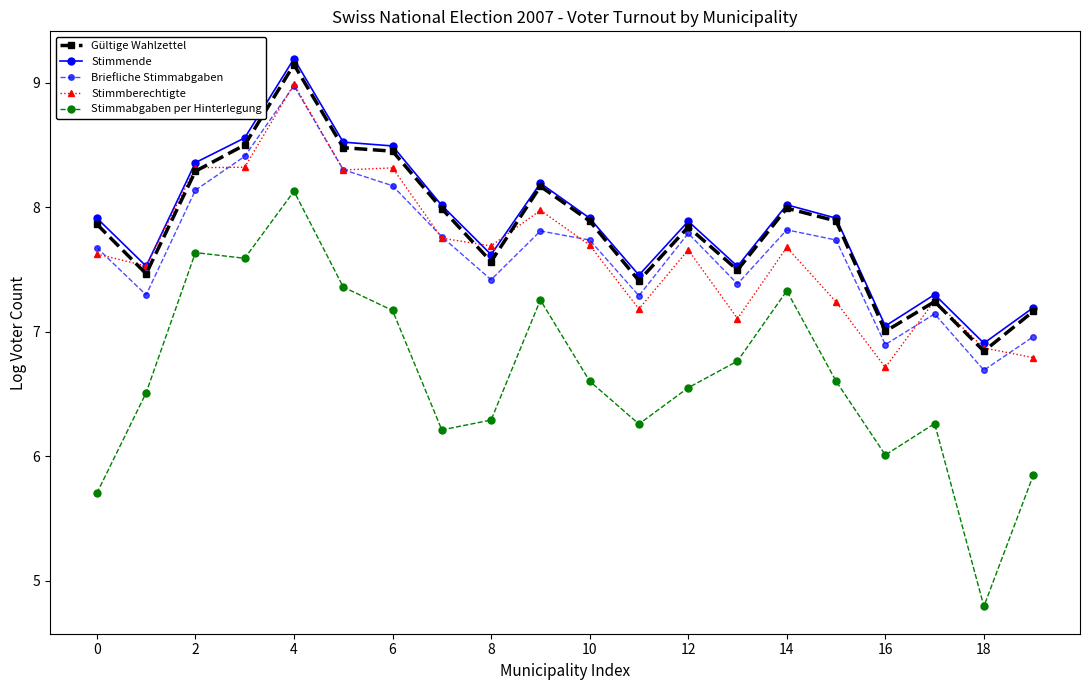

What is the maximum value shown in the chart?

9.2